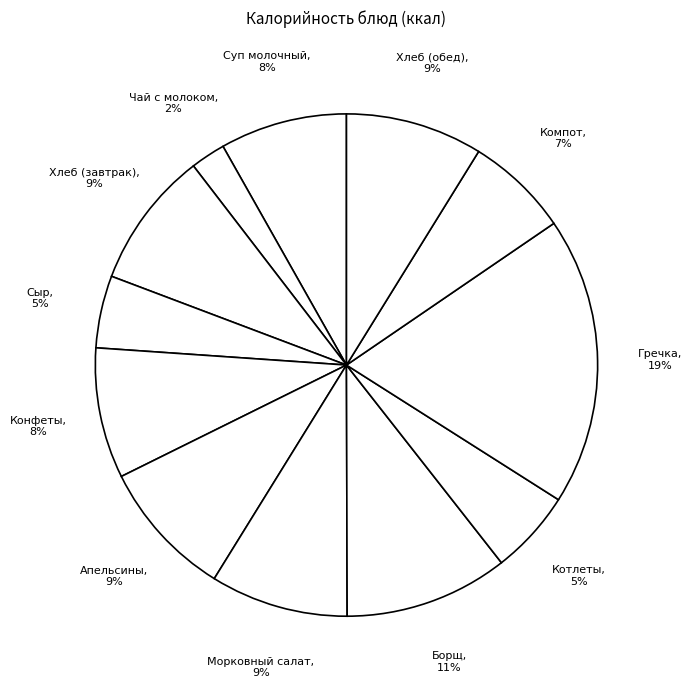

Does any single category account for the majority?

No